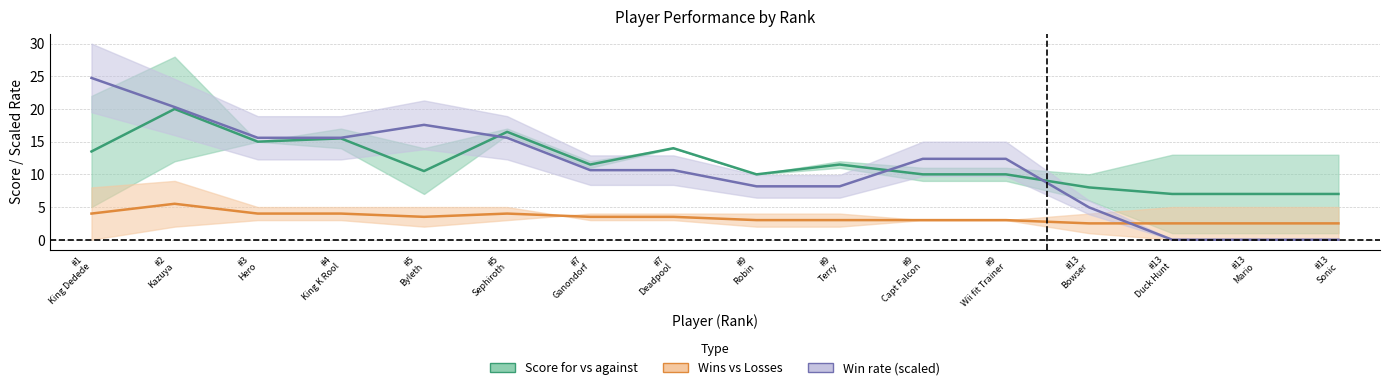

At how many categories does at least one series exceed 24?

1